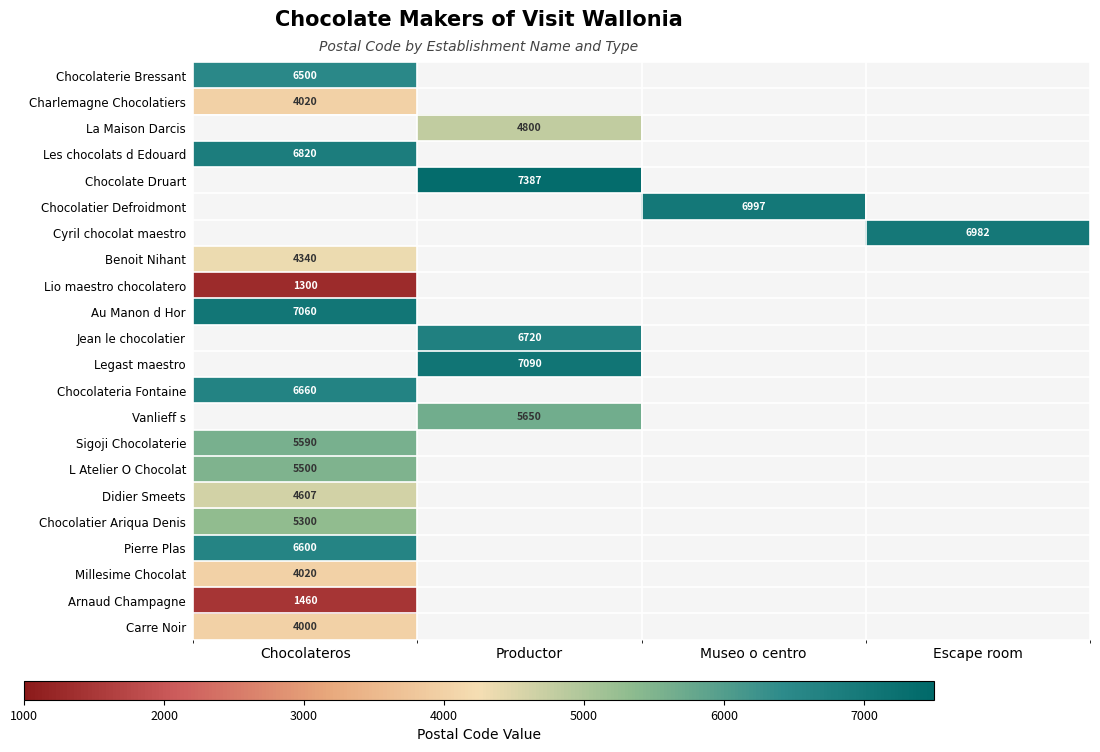

True or false: Legast maestro has a value of 9464 at Productor.

False